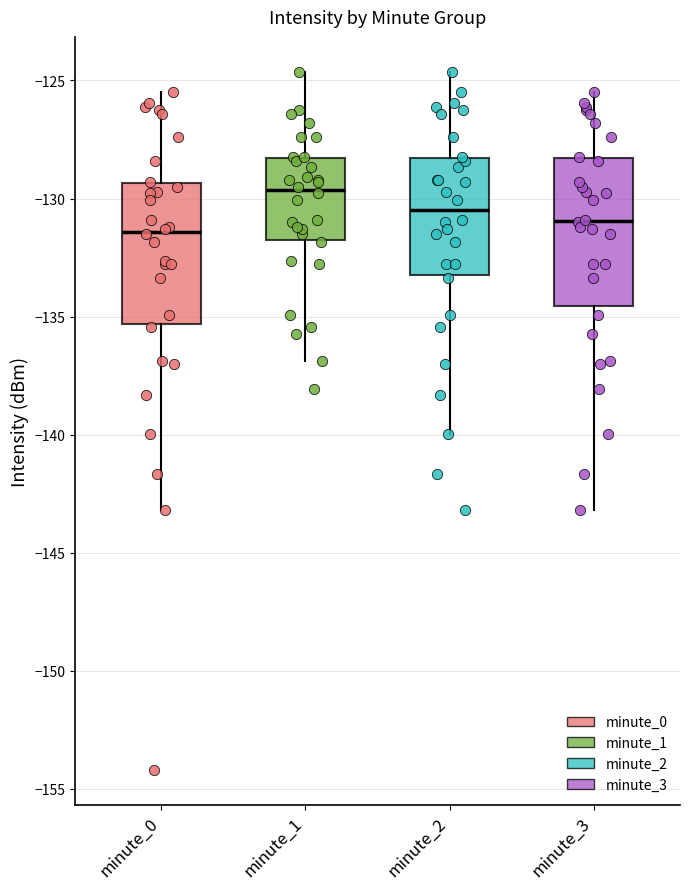

Where does the median line of the box for minute_1 sit on the y-axis? The values are not printed on the chart, so give them approximately, as read against the axis.

-129.5